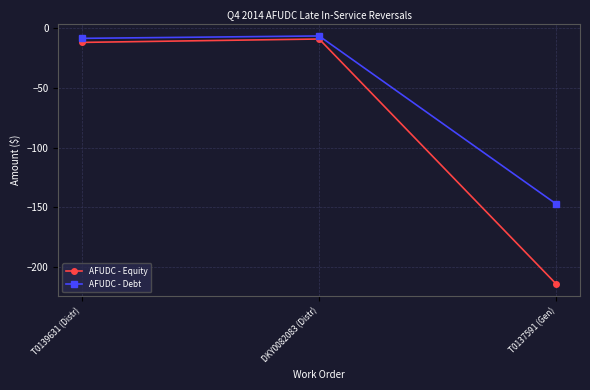

What is the total value across all series at T0139631 (Distr)?

-20.4